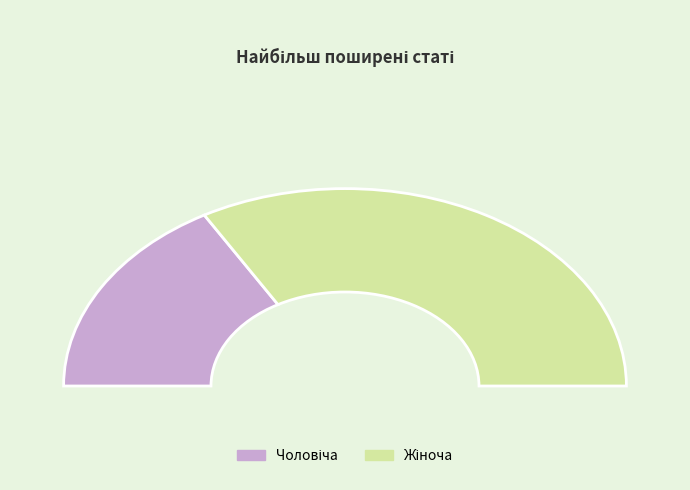

Which has a higher value, Жіноча or Чоловіча?

Жіноча